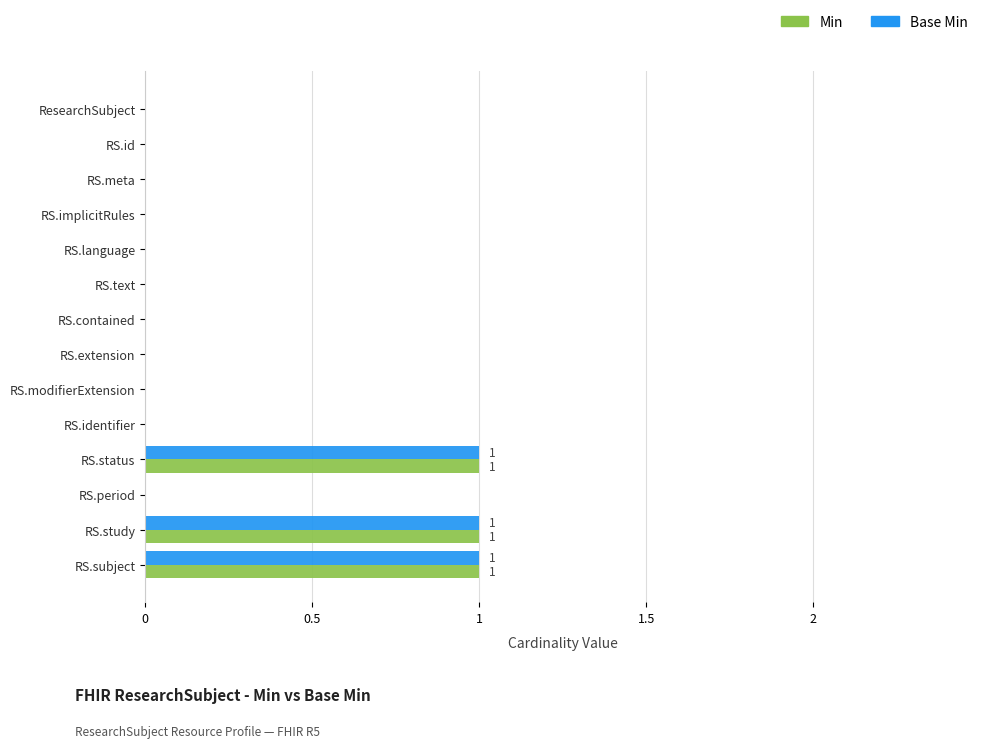

How many distinct data groups are displayed?

2